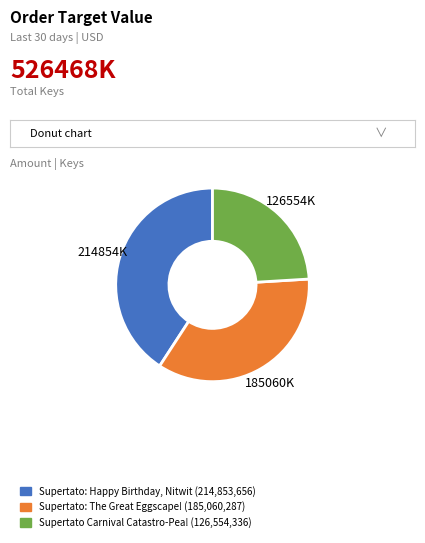

Which category has the biggest portion of the pie?

Supertato: Happy Birthday, Nitwit